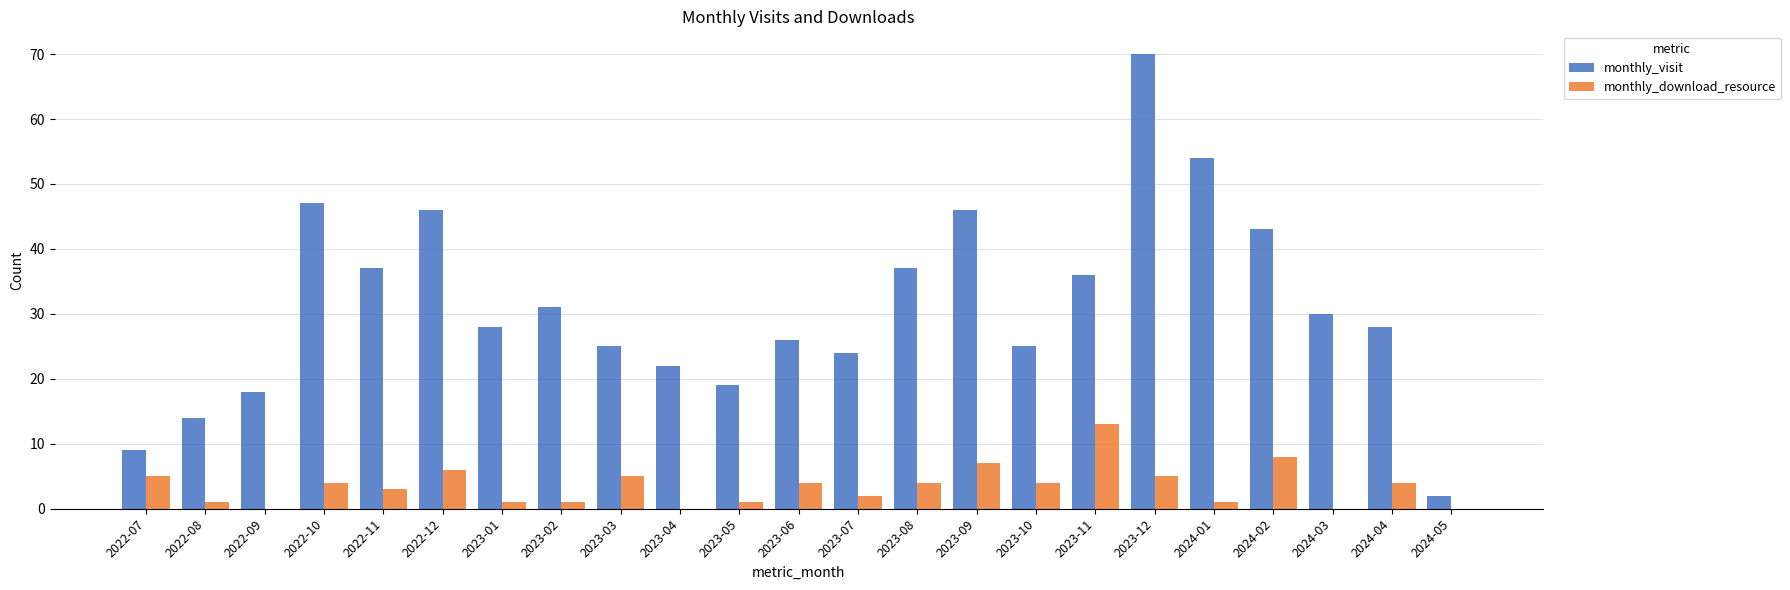

Is the value of monthly_visit at 2023-05 greater than the value of monthly_download_resource at 2023-12?

Yes